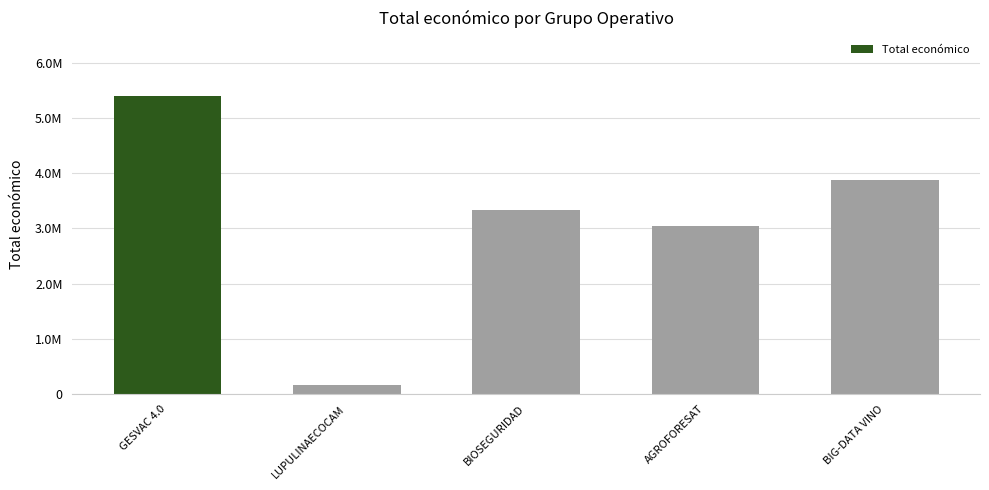

Reading right to left, transcribe all the data shown in this chart.

BIG-DATA VINO=3875118	AGROFORESAT=3051573	BIOSEGURIDAD=3342252	LUPULINAECOCAM=161050	GESVAC 4.0=5390598